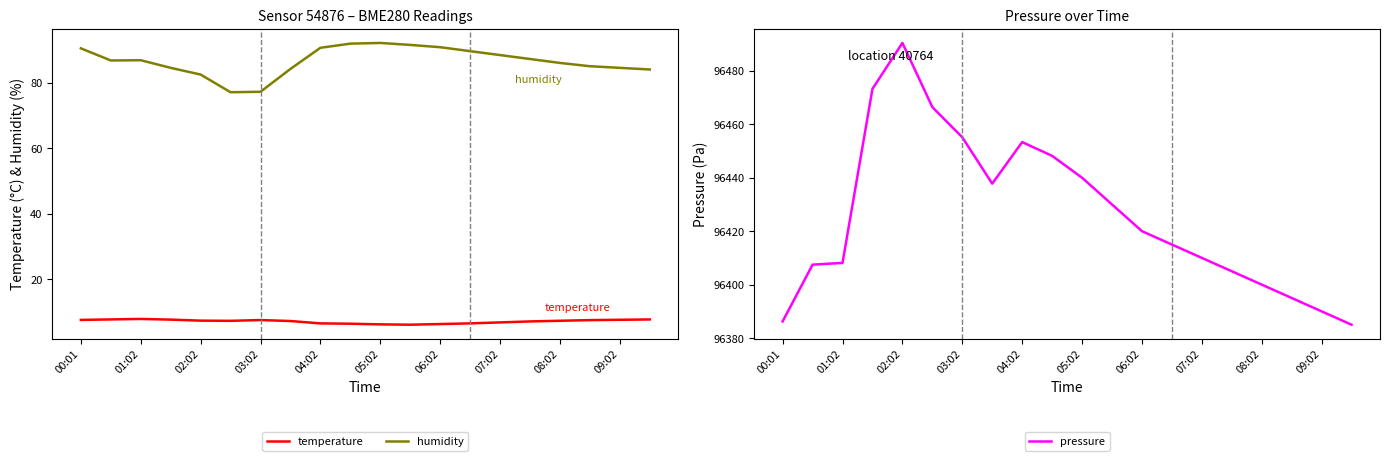

Is it true that temperature equals 9.4 at 05:02?

False